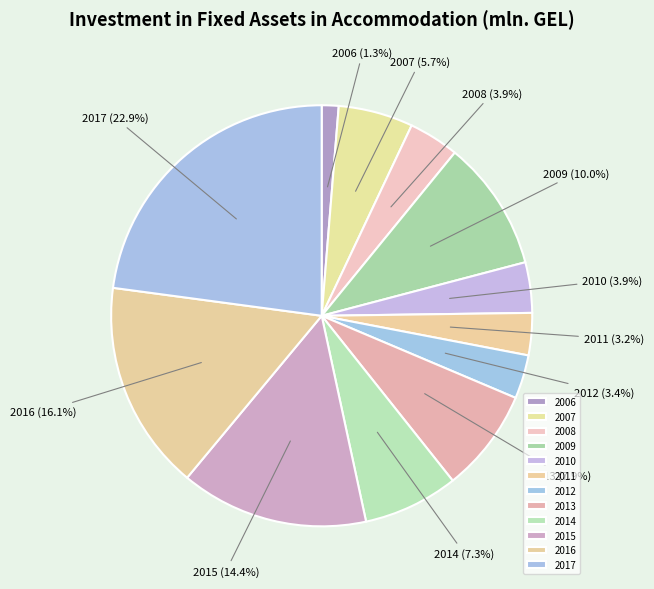

Between 2012 and 2006, which is larger?

2012